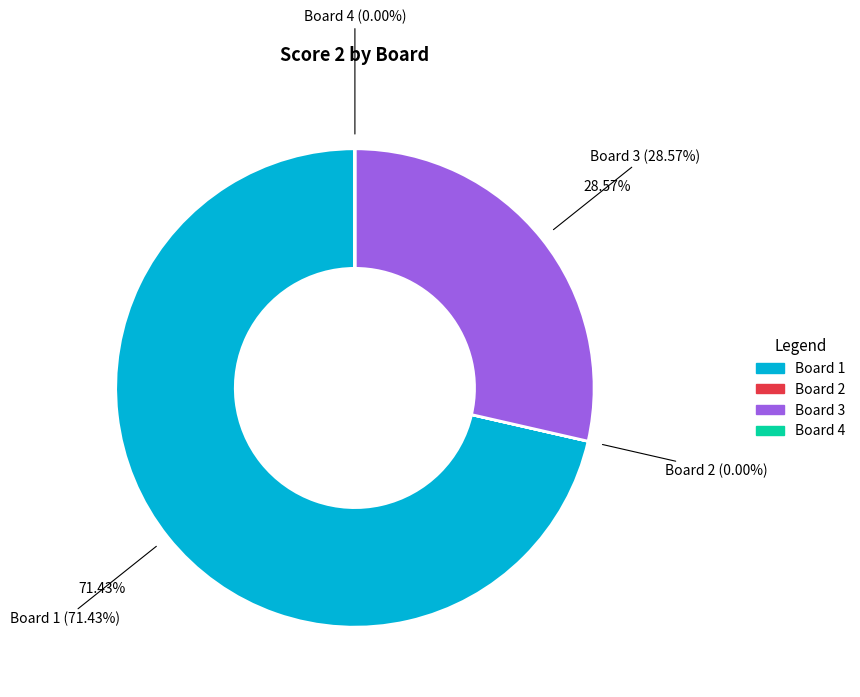

Rank the categories by value from lowest to highest.

Board 2, Board 4, Board 3, Board 1